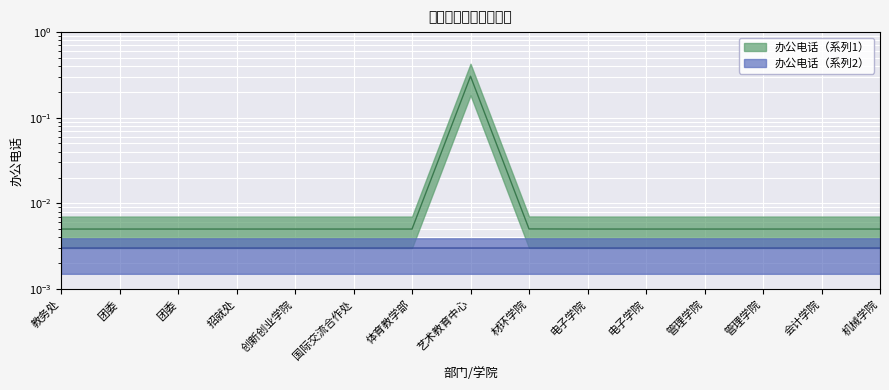

What are all the series names shown in the legend?

办公电话（系列1）, 办公电话（系列2）